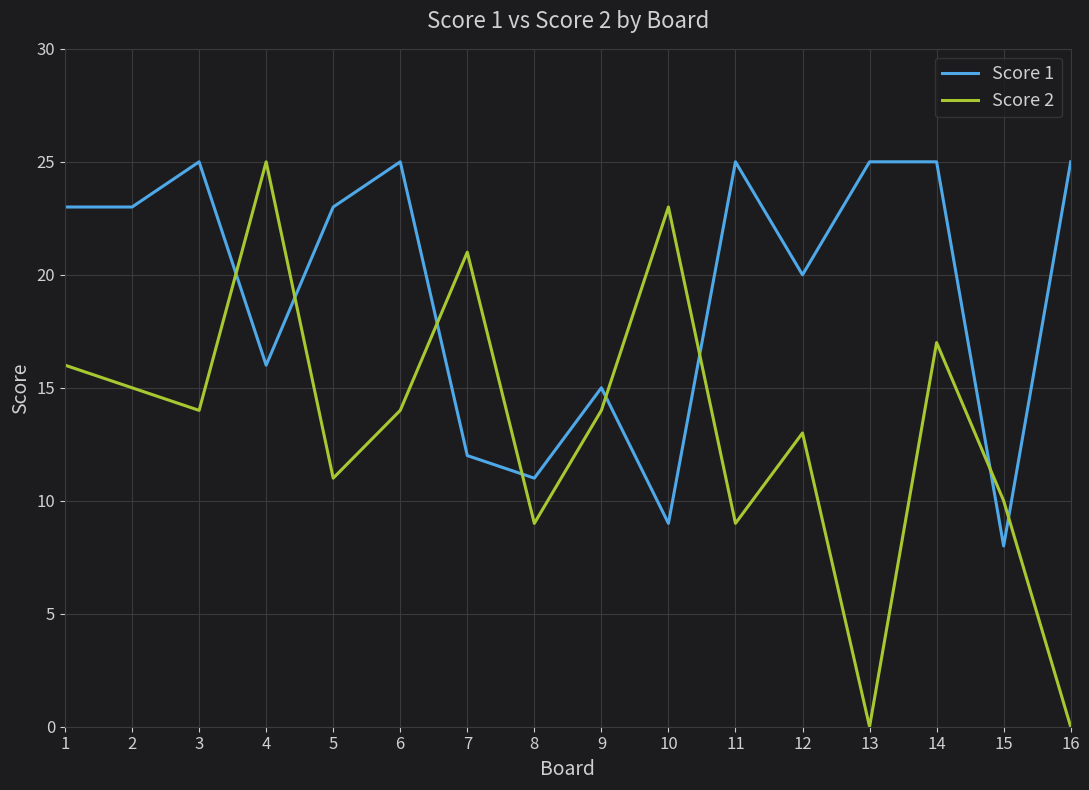

What is the maximum value for Score 2?

25